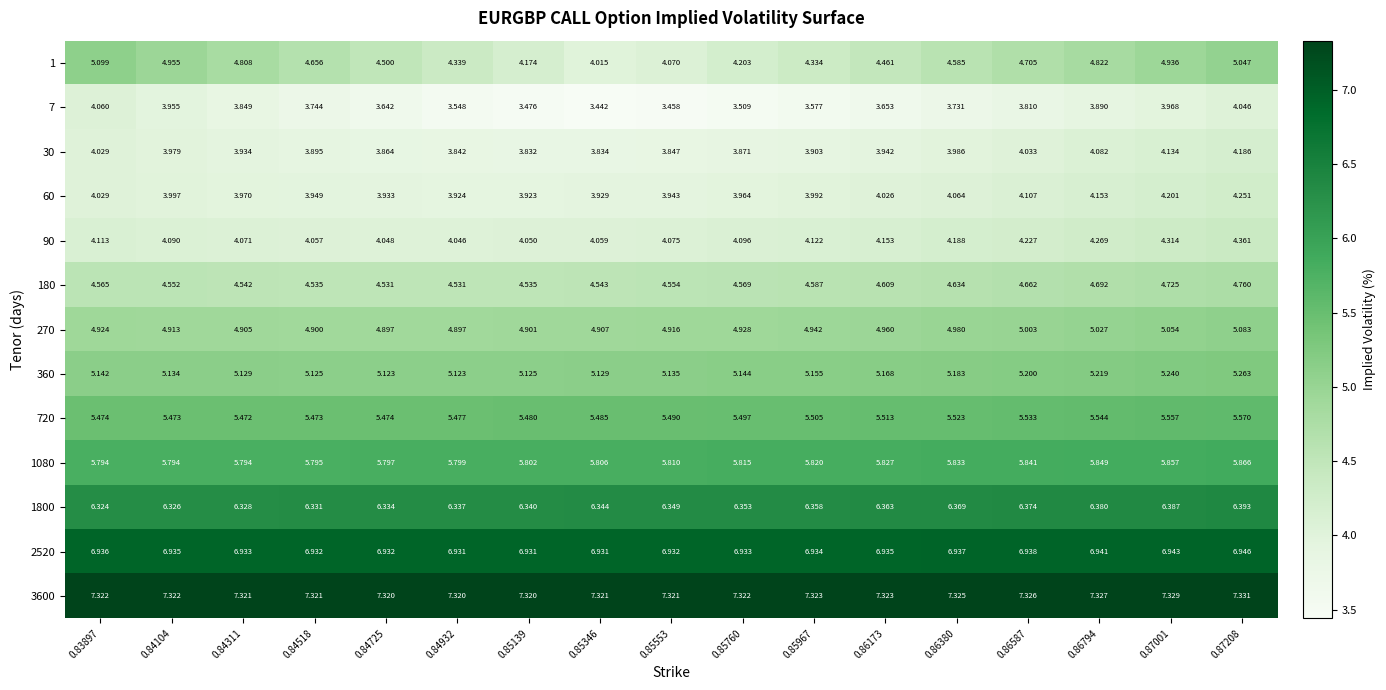

Is the value of 270 at 0.86380 greater than the value of 3600 at 0.85967?

No